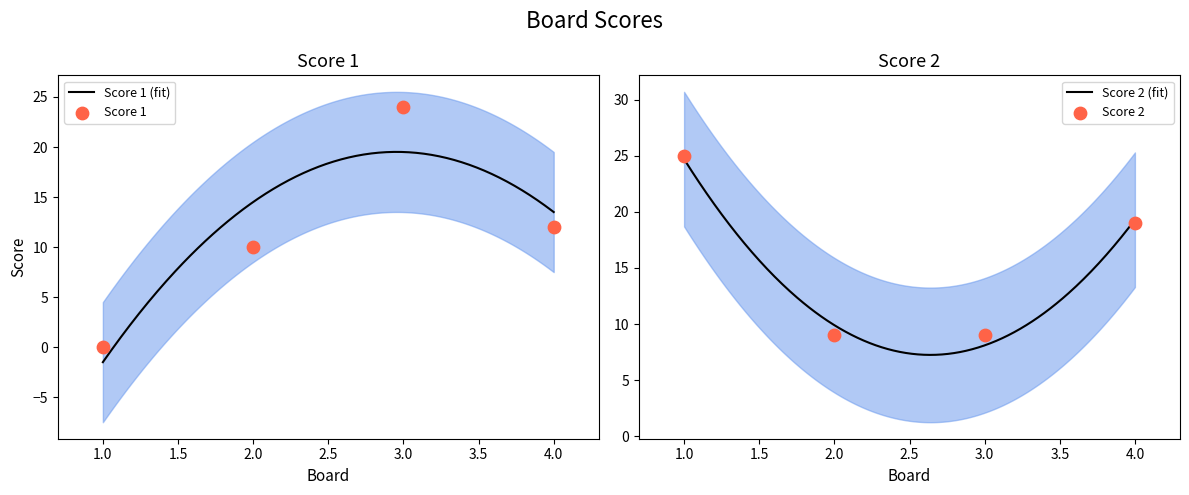

At how many categories does at least one series exceed 16?

3